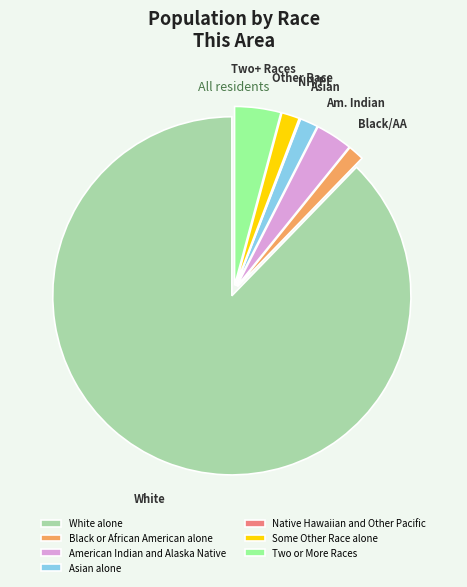

Is the sum of Two or More Races and White alone greater than half?

Yes